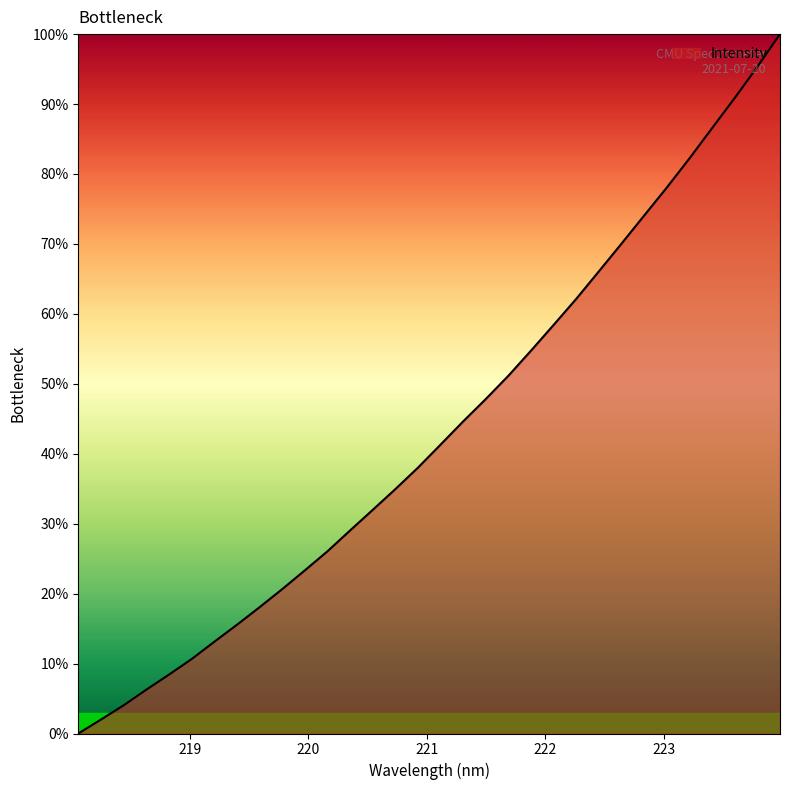

What is the greatest value displayed?

100.0